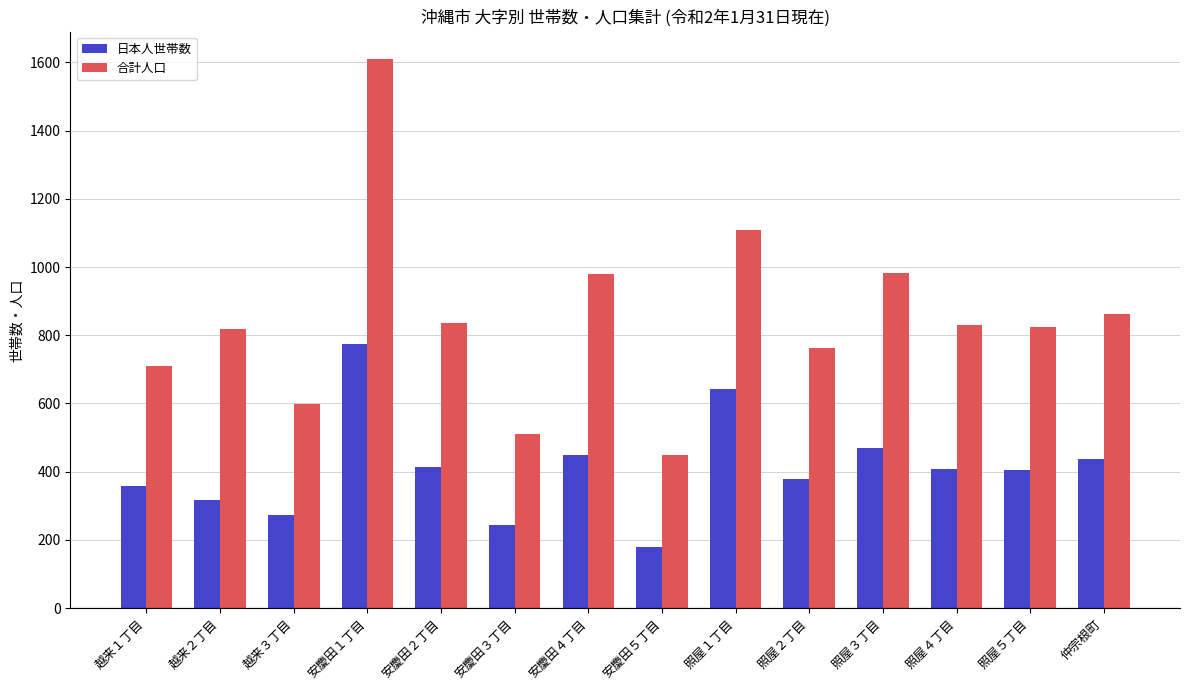

What value does the 日本人世帯数 series have at 照屋１丁目?

642